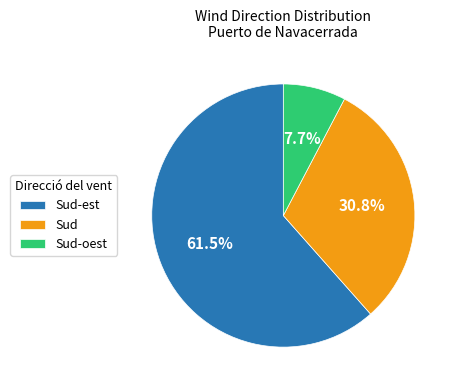

Does any single category account for the majority?

Yes